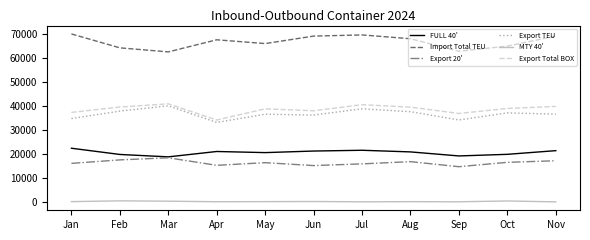

What is the sum of the FULL 40' values at Feb and Mar?

38542.0